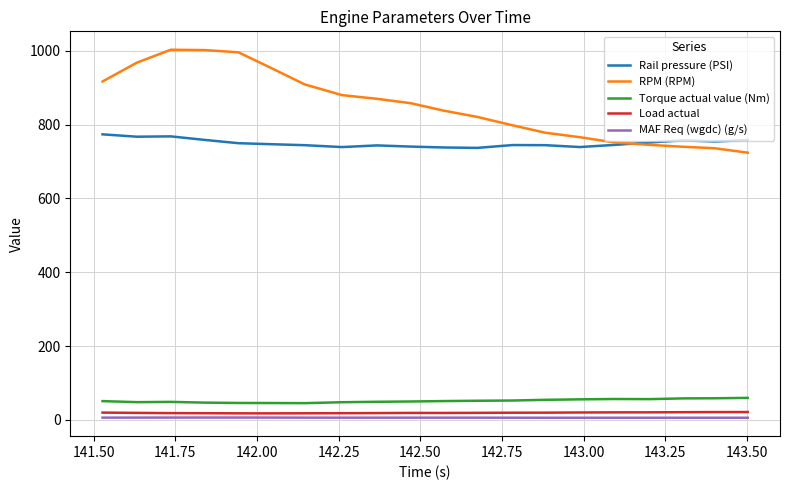

Count the number of categories in the chart.

20